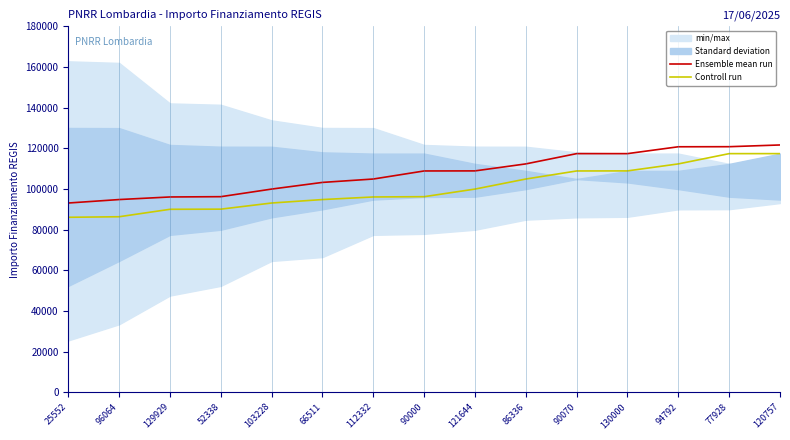

True or false: Controll run and Ensemble mean run cross at least once.

False